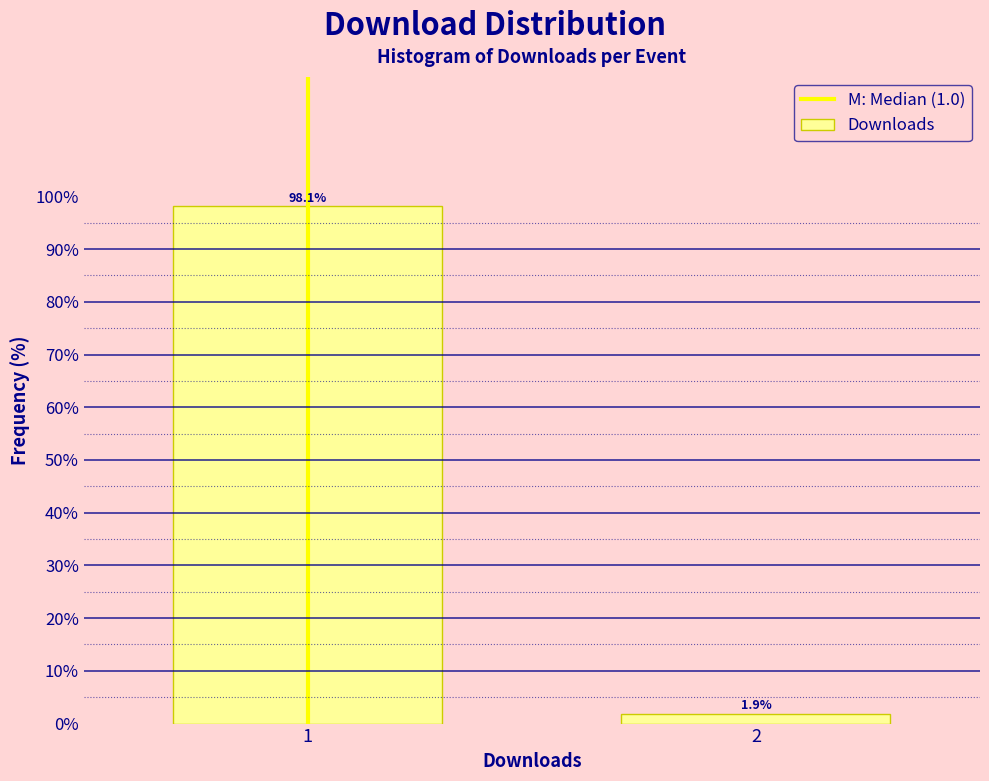

Reading left to right, list all the values displayed in this chart.

1=98.1	2=1.9